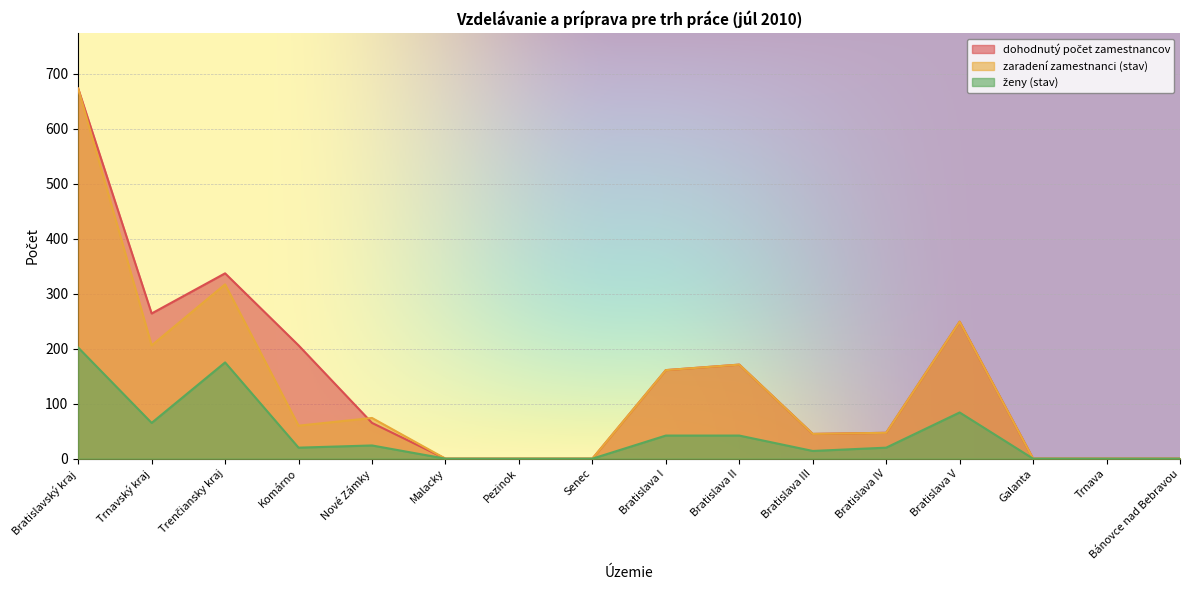

How many distinct data groups are displayed?

3